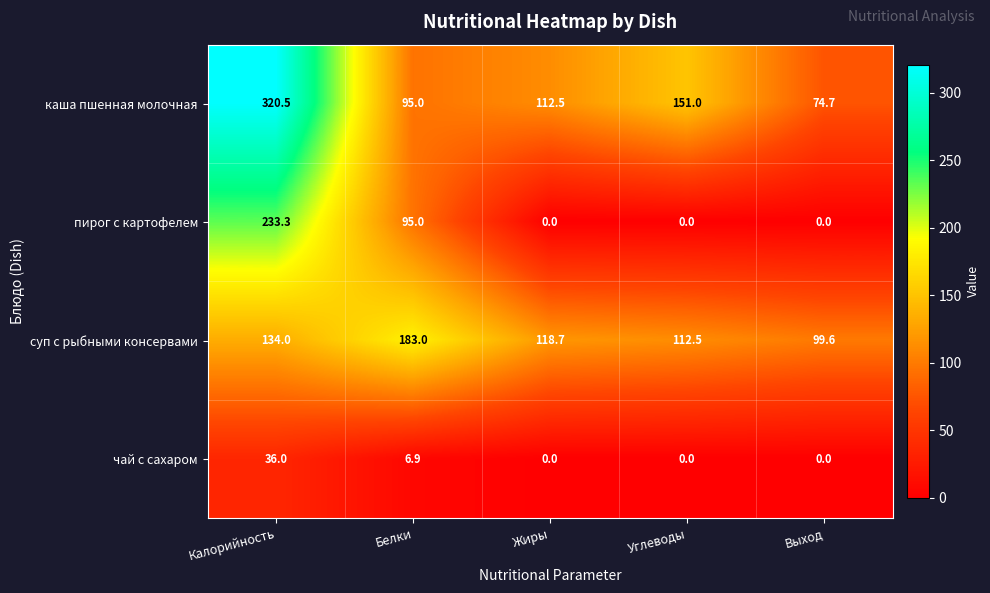

Reading left to right, list all the values displayed in this chart.

каша пшенная молочная: Калорийность=320.5	Белки=95.0	Жиры=112.5	Углеводы=151.0	Выход=74.7
пирог с картофелем: Калорийность=233.3	Белки=95.0	Жиры=0.0	Углеводы=0.0	Выход=0.0
суп с рыбными консервами: Калорийность=134.0	Белки=183.0	Жиры=118.7	Углеводы=112.5	Выход=99.6
чай с сахаром: Калорийность=36.0	Белки=6.9	Жиры=0.0	Углеводы=0.0	Выход=0.0